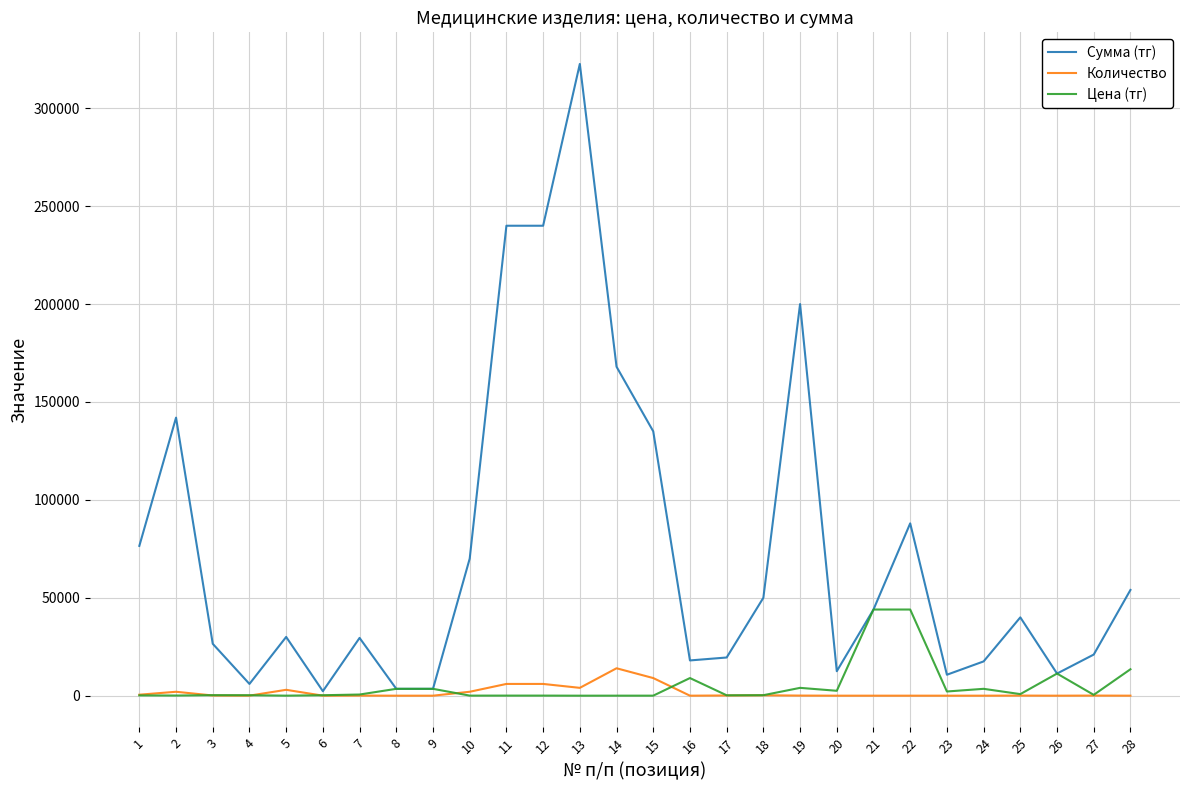

Where does the Цена (тг) series first go above 420?

7